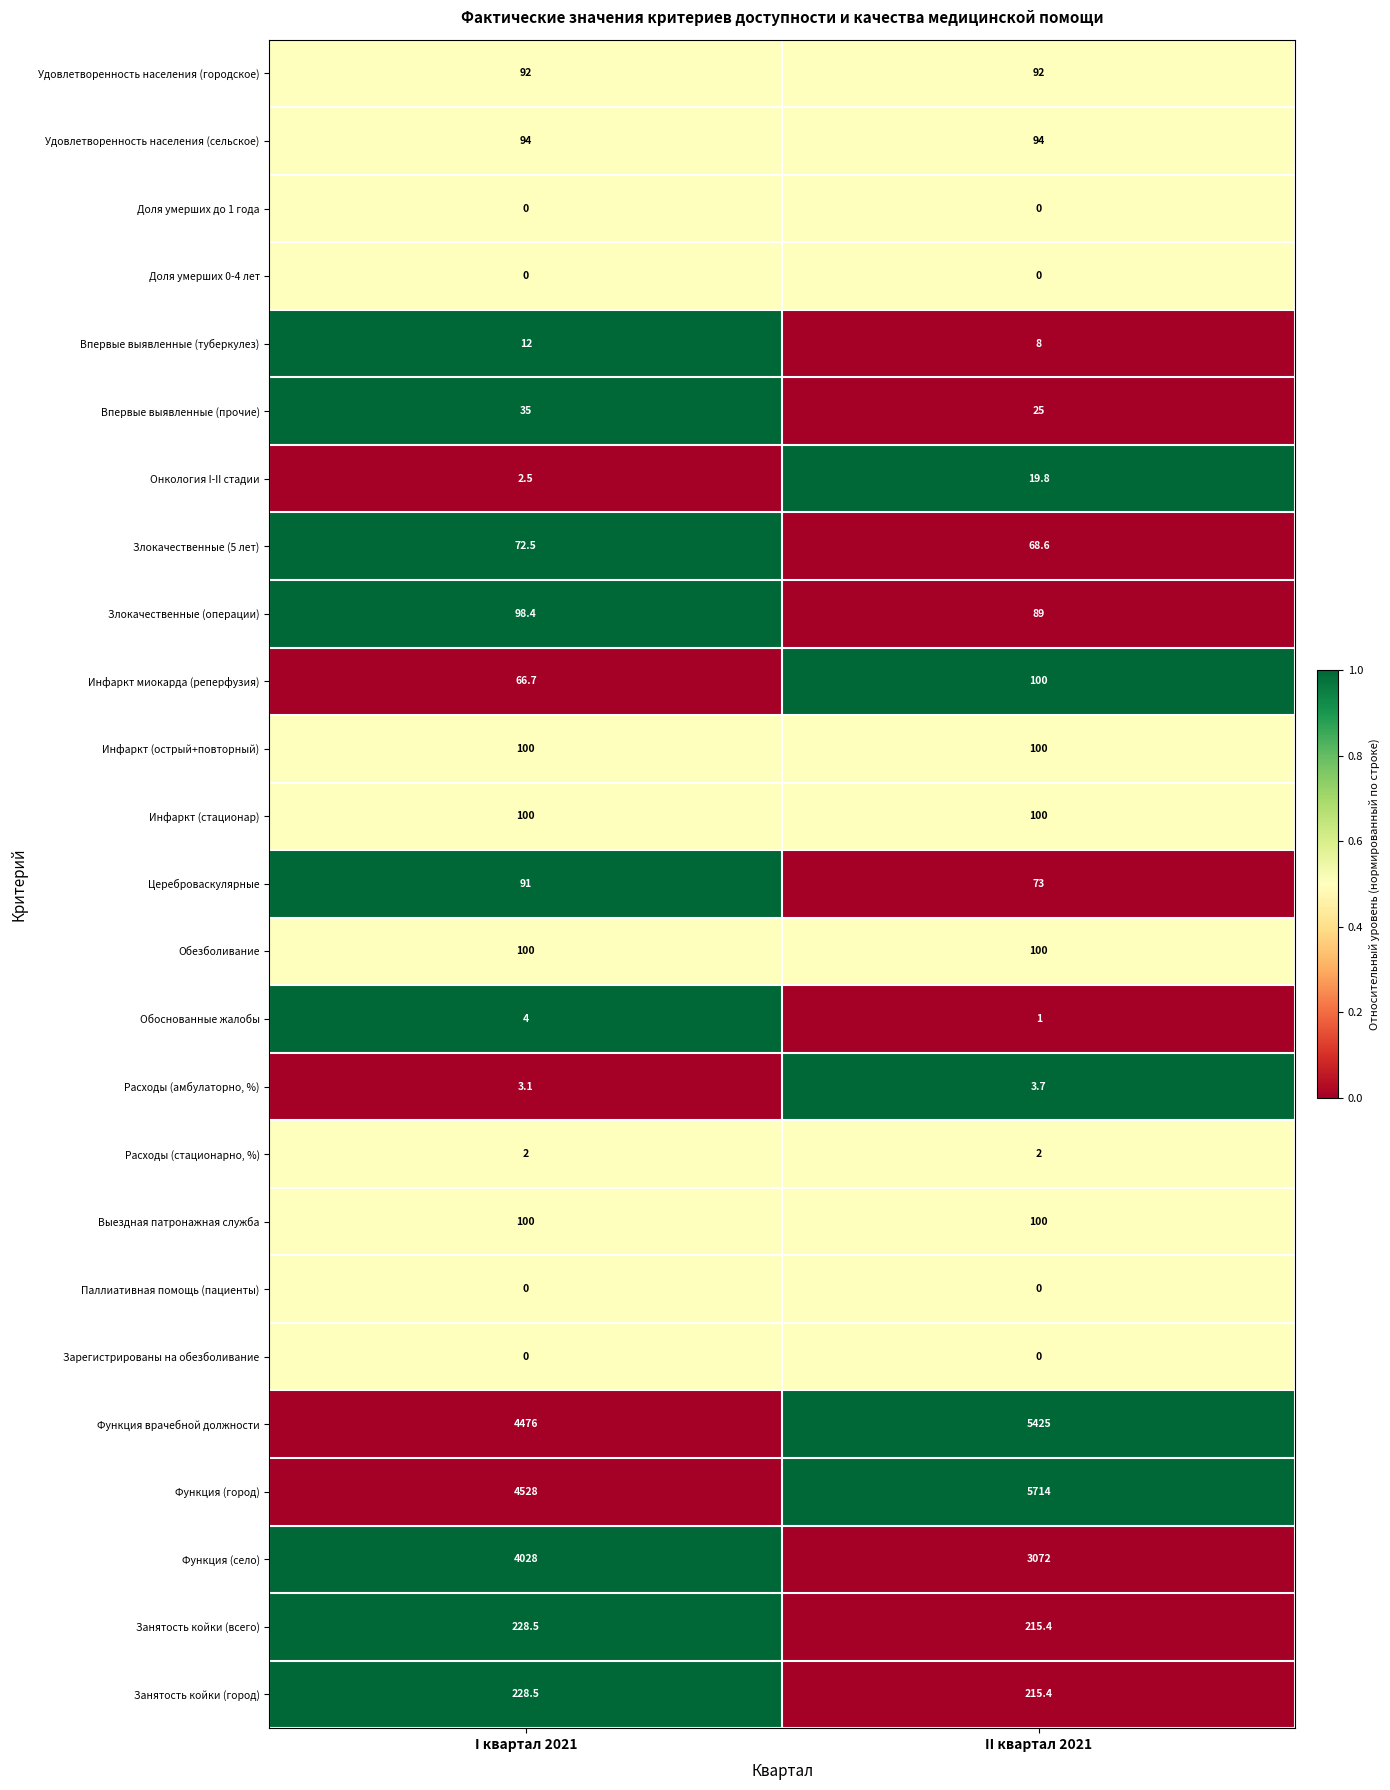

Which series has the largest range (max minus min)?

Функция (город)